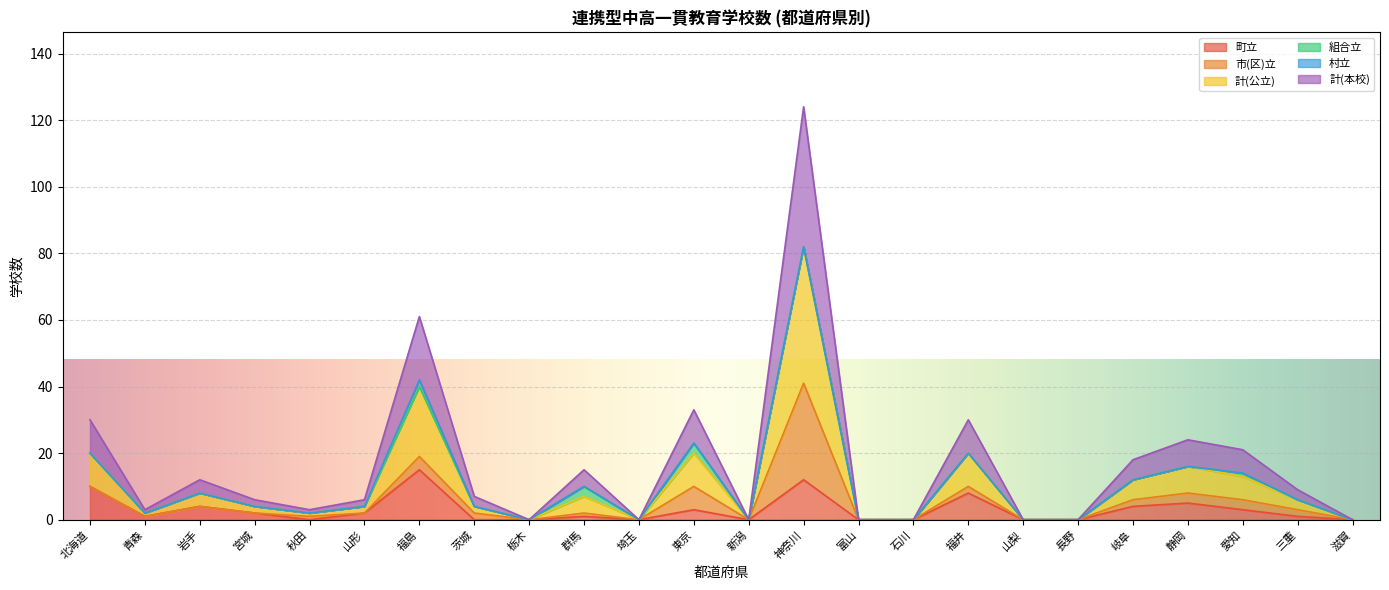

Where does the 計(公立) series first go above 7?

北海道